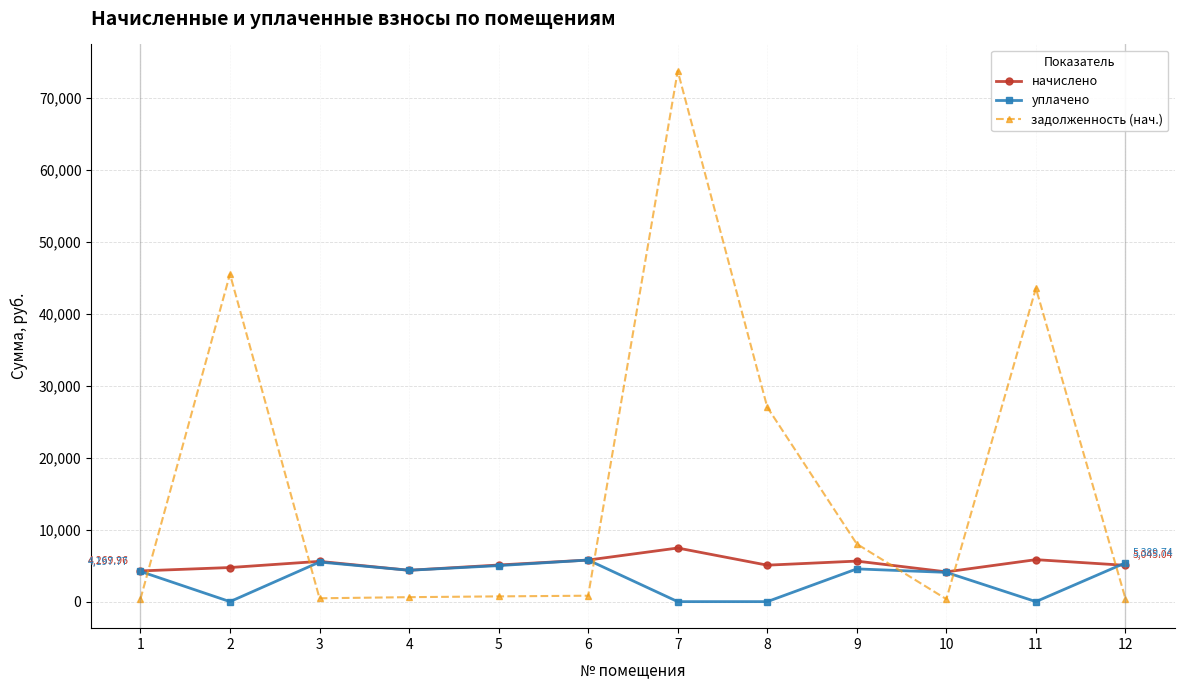

True or false: начислено has a value of 10367.7 at 11.

False